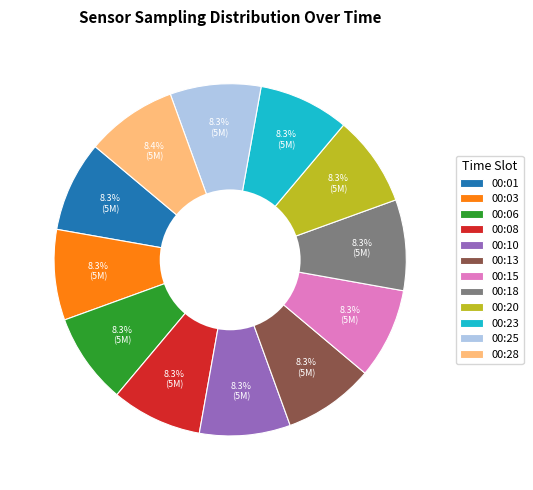

Do 00:08 and 00:03 together represent more than half of the pie?

No